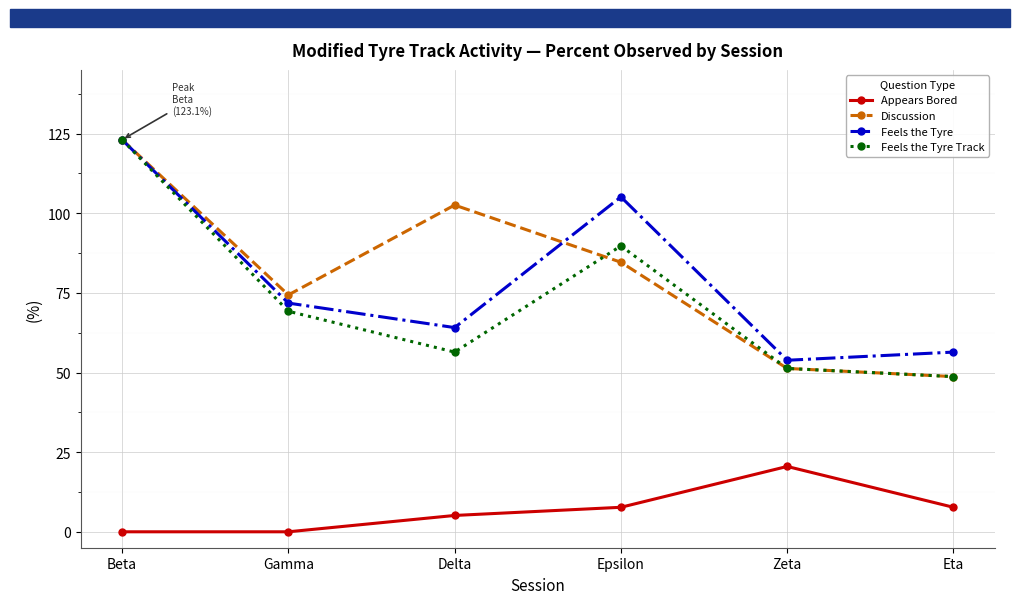

At which category does Discussion reach its first local peak?

Delta